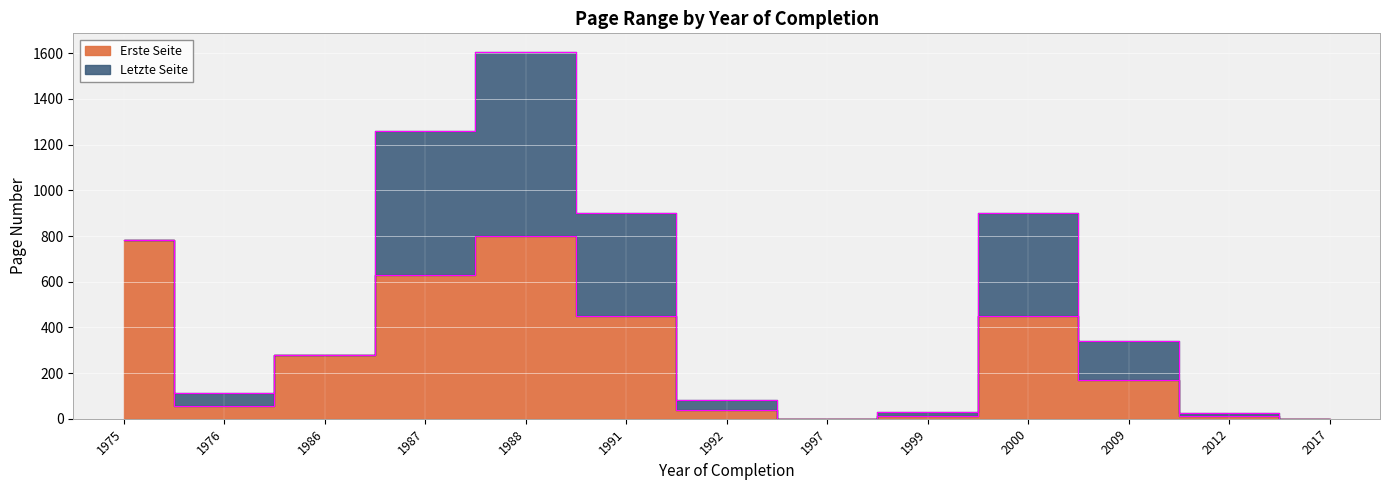

List the labels in order of value, smallest first.

1997, 2017, 2012, 1999, 1992, 1976, 2009, 1986, 1991, 2000, 1987, 1975, 1988